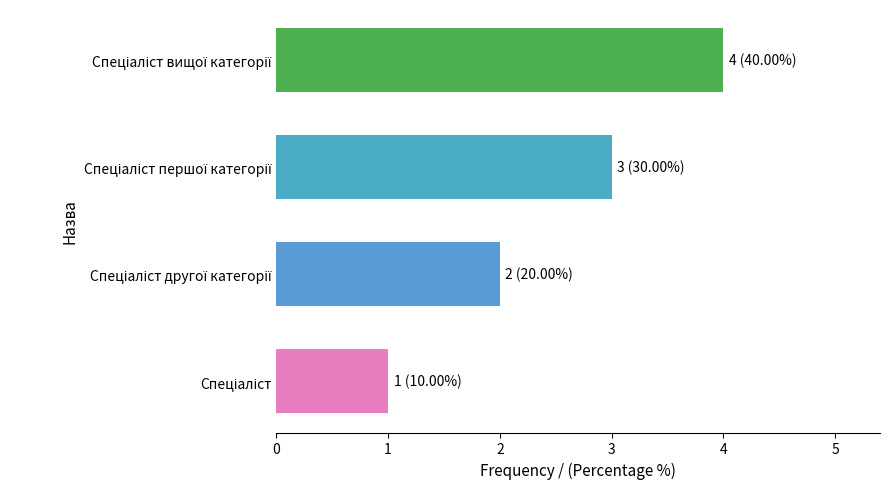

What is the sum of all values?

10